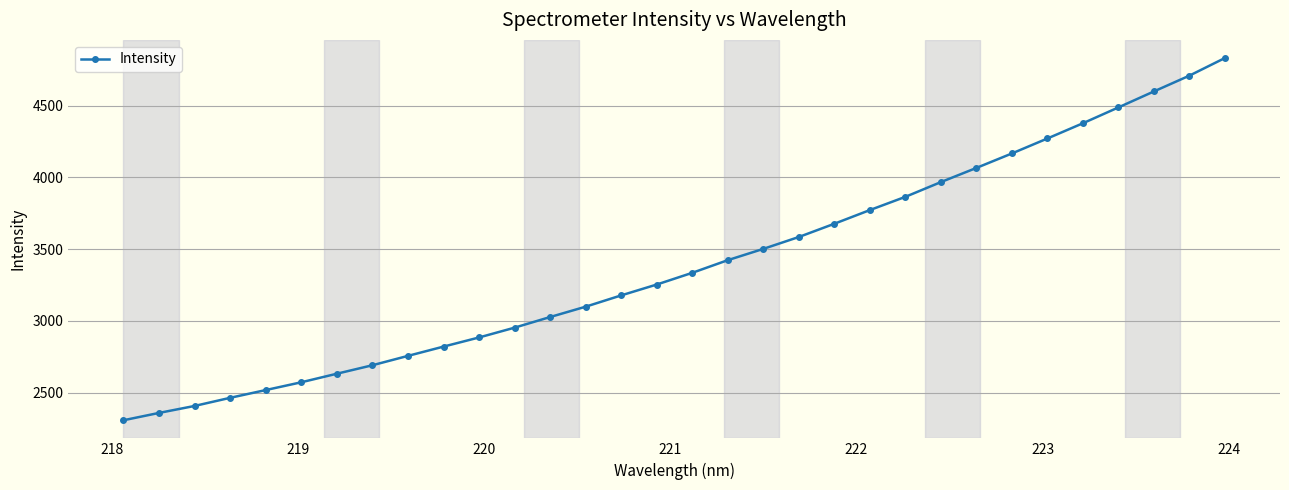

What is the average value?

3392.4